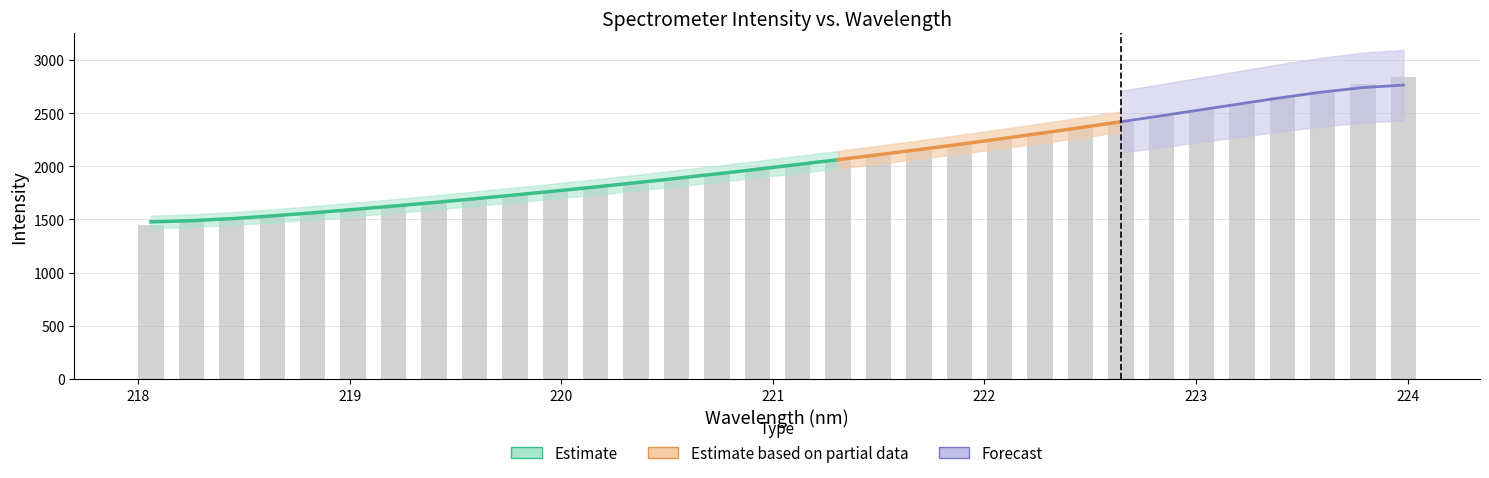

What is the change in value from 218.8244 to 220.9264?

+408.1